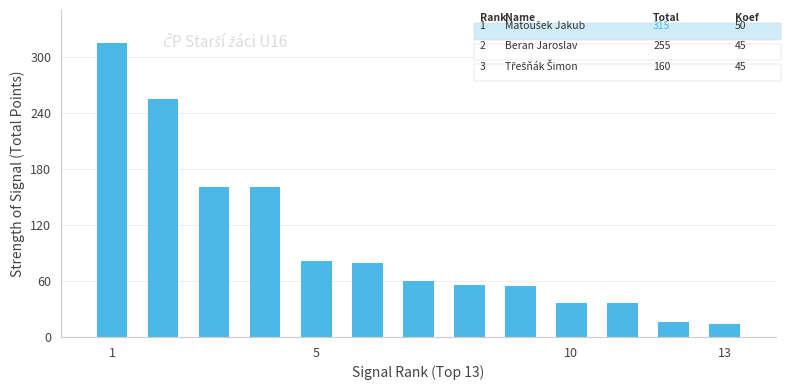

Reading left to right, transcribe all the data shown in this chart.

315	255	160	160	81	79	60	56	55	36	36	16	14